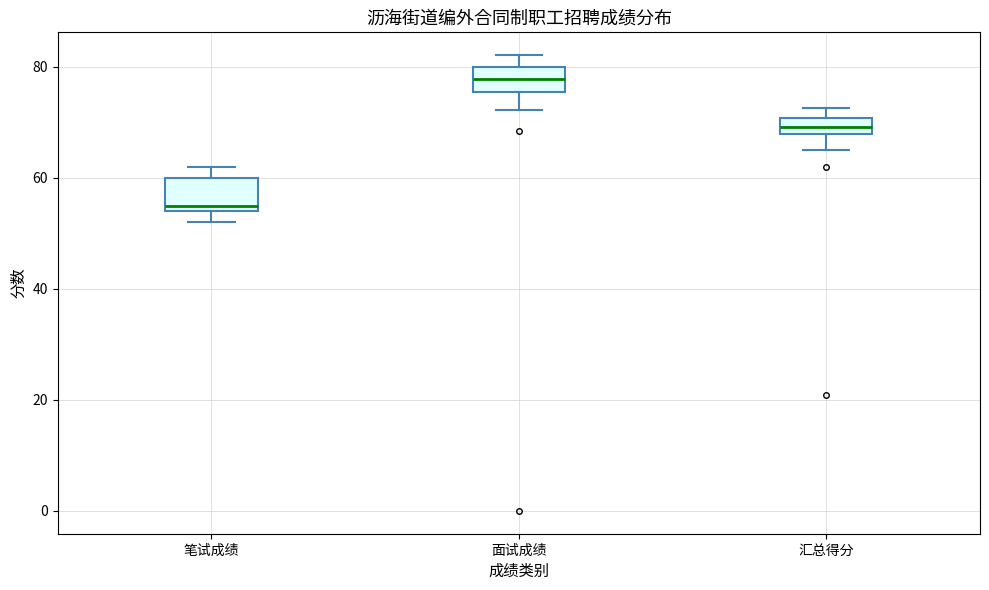

Which box's median line is the lowest?

笔试成绩